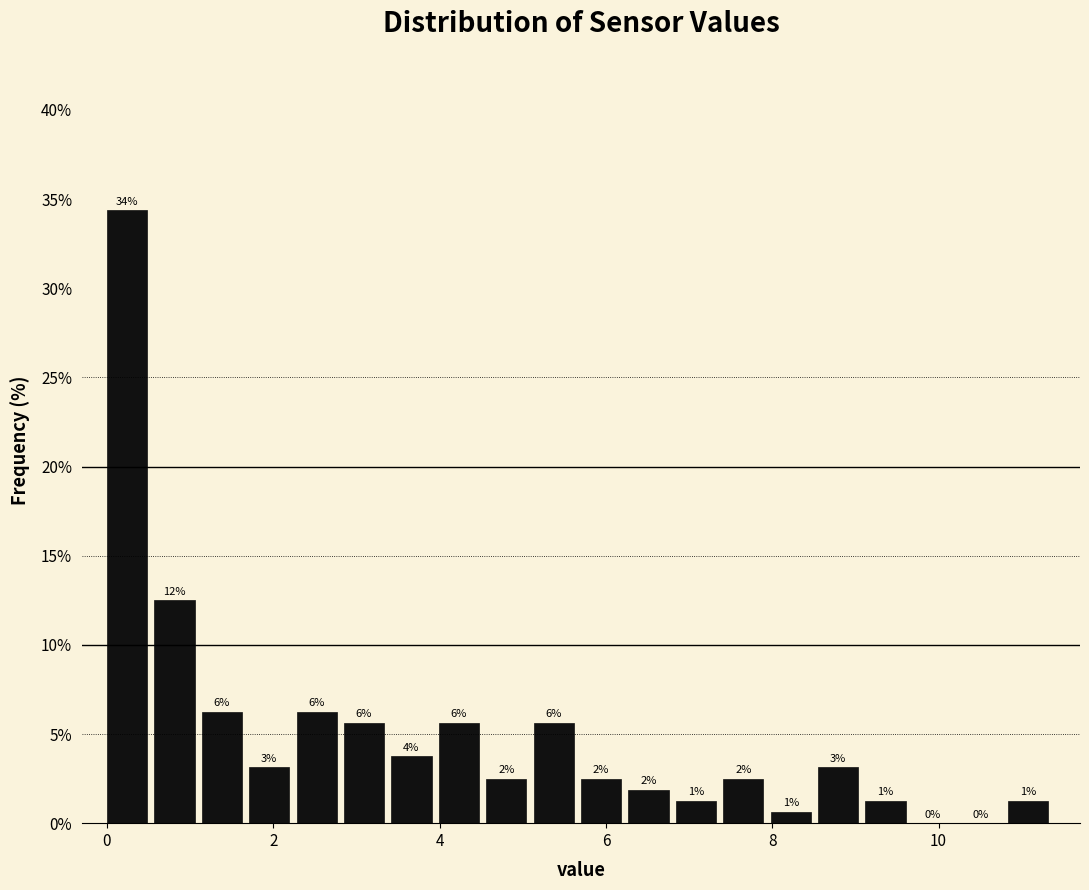

Read against the x-axis, roughly where is the centre of the tallest bar?

0.2